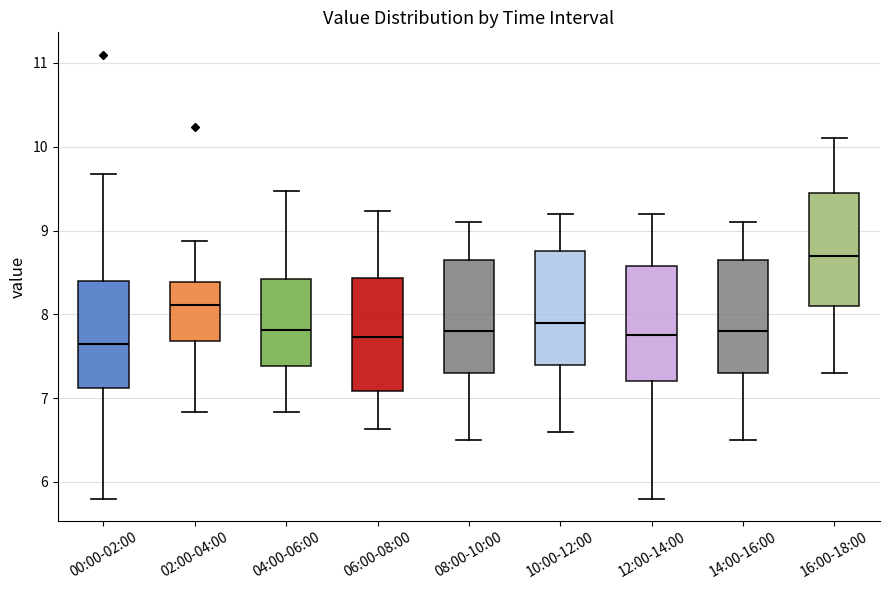

Where is the lower edge of the box for 16:00-18:00 on the y-axis? The values are not printed on the chart, so give them approximately, as read against the axis.

8.1